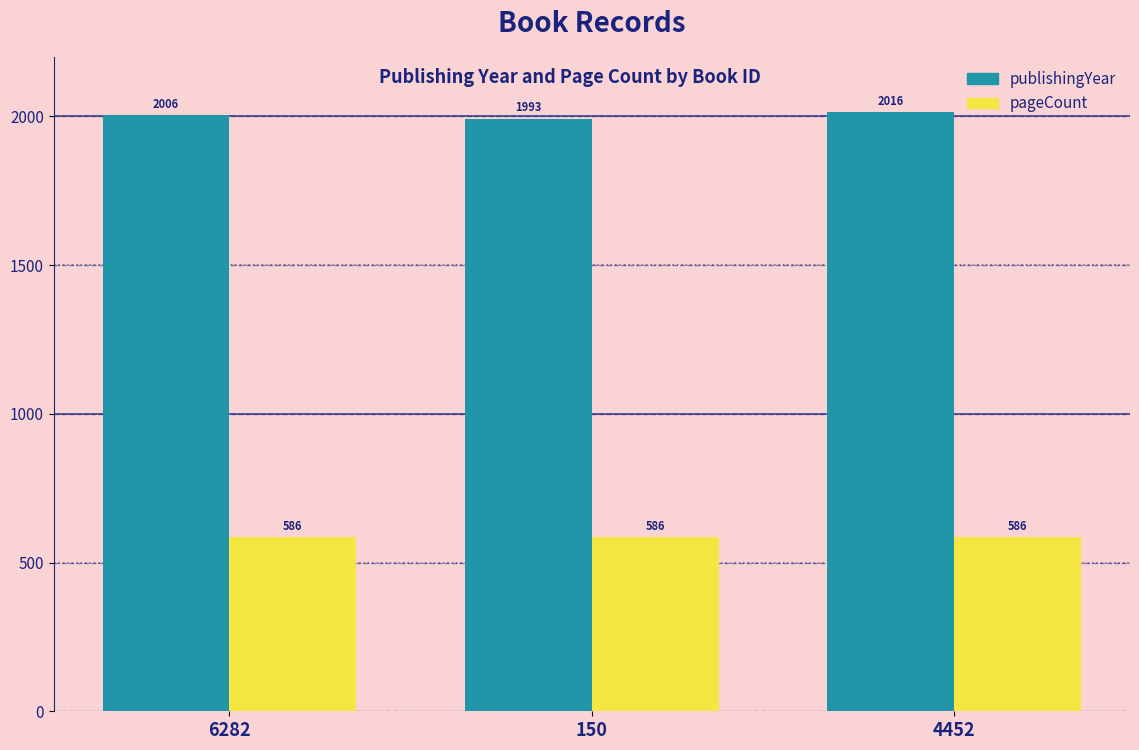

Rank the series by their maximum value, from highest to lowest.

publishingYear, pageCount